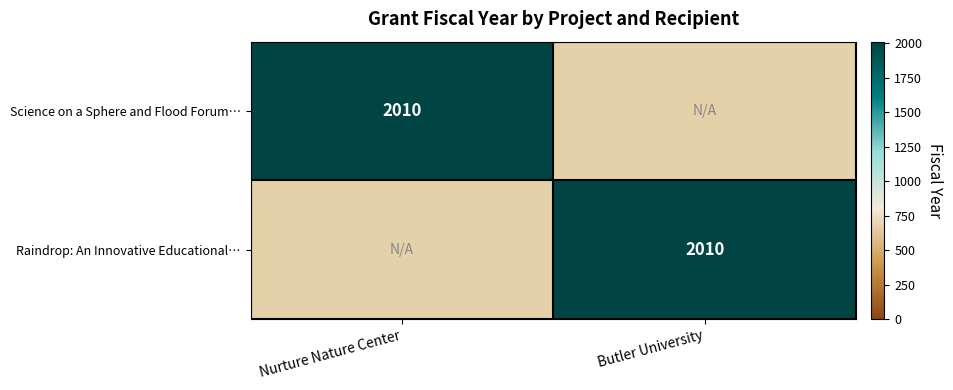

The value of Raindrop: An Innovative Educational… at Butler University is 596. True or false?

False